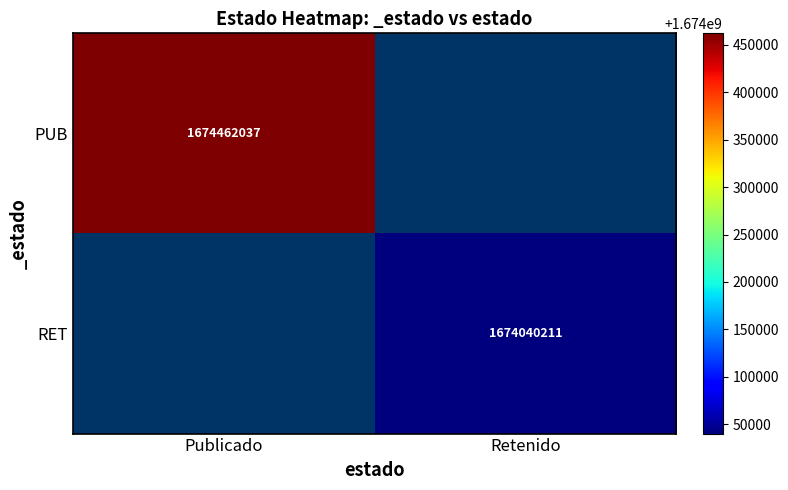

What is the maximum value shown in the chart?

1674462037.0